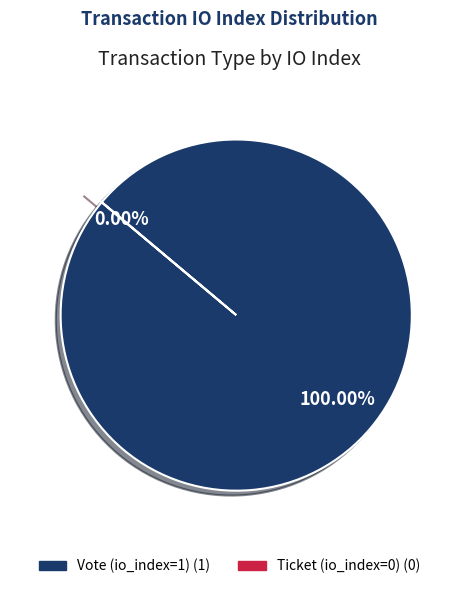

The Vote (io_index=1) slice represents 100% of the pie. True or false?

True